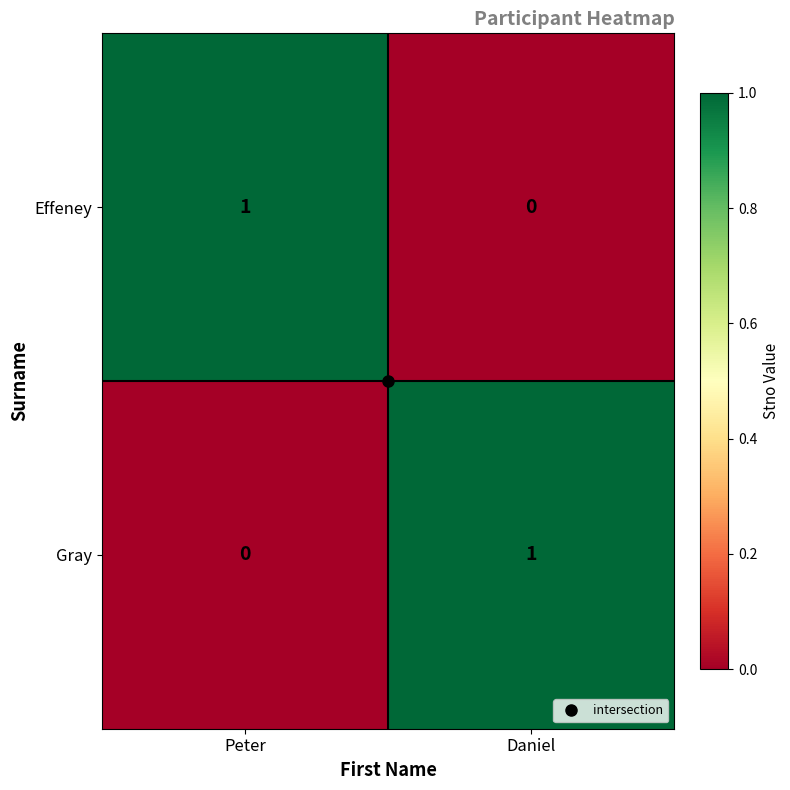

The value of Gray at Daniel is 2. True or false?

False